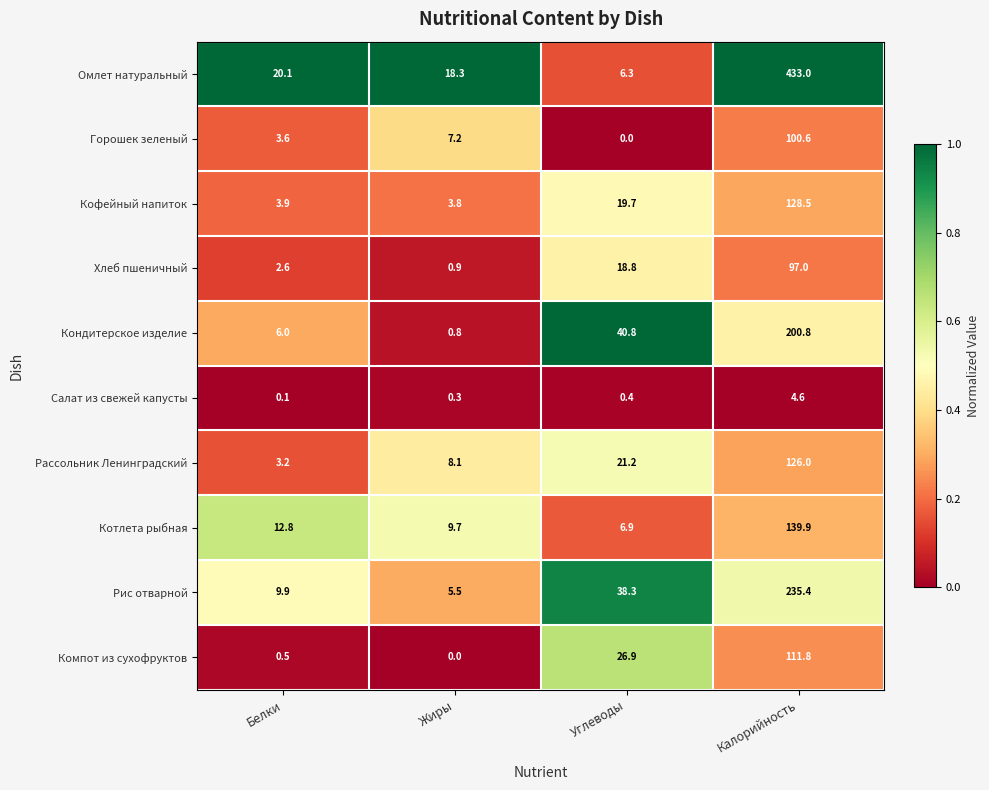

What is the difference between the second highest and second lowest values in the Рассольник Ленинградский series?

13.1